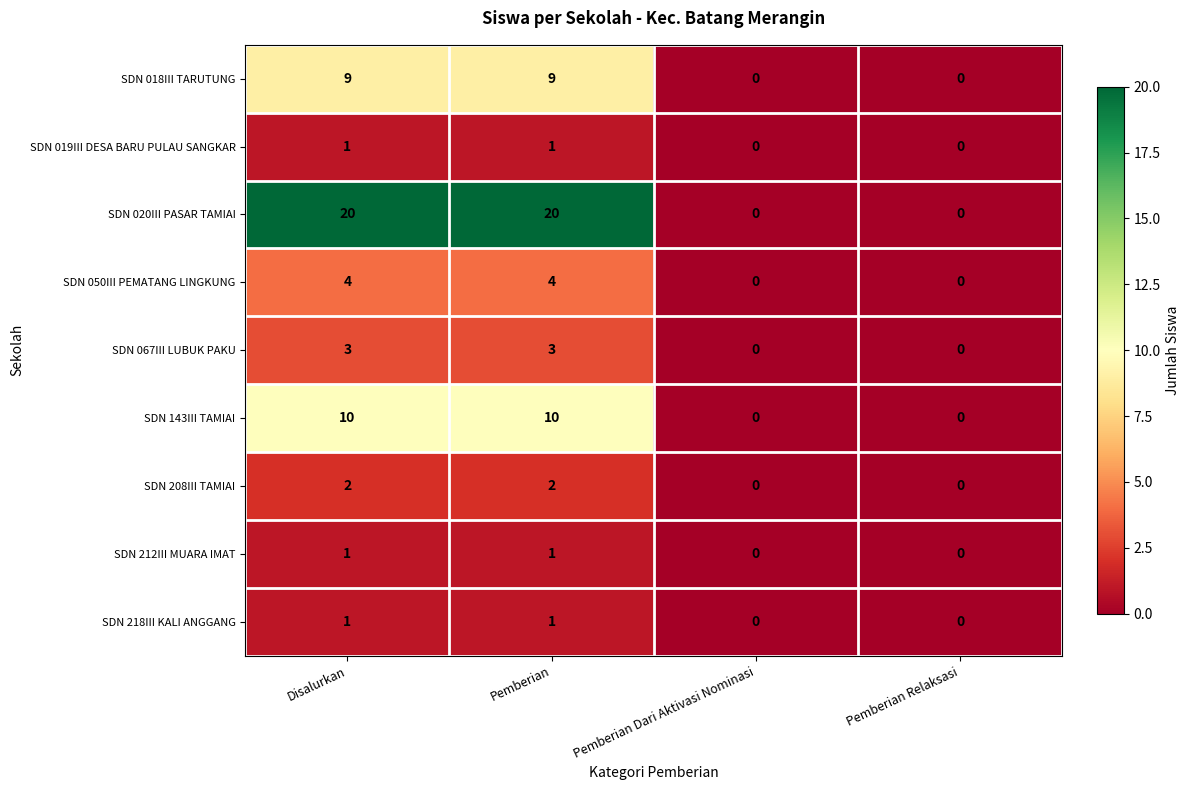

Which series has the largest total across all categories?

SDN 020III PASAR TAMIAI